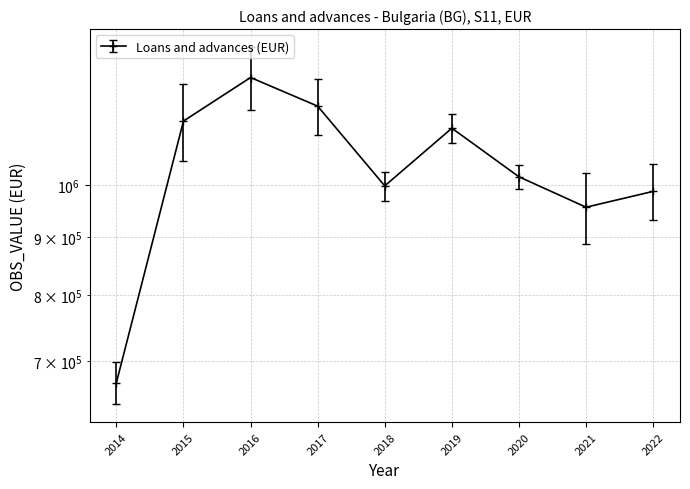

Does the chart display data point markers on the line(s)?

Yes